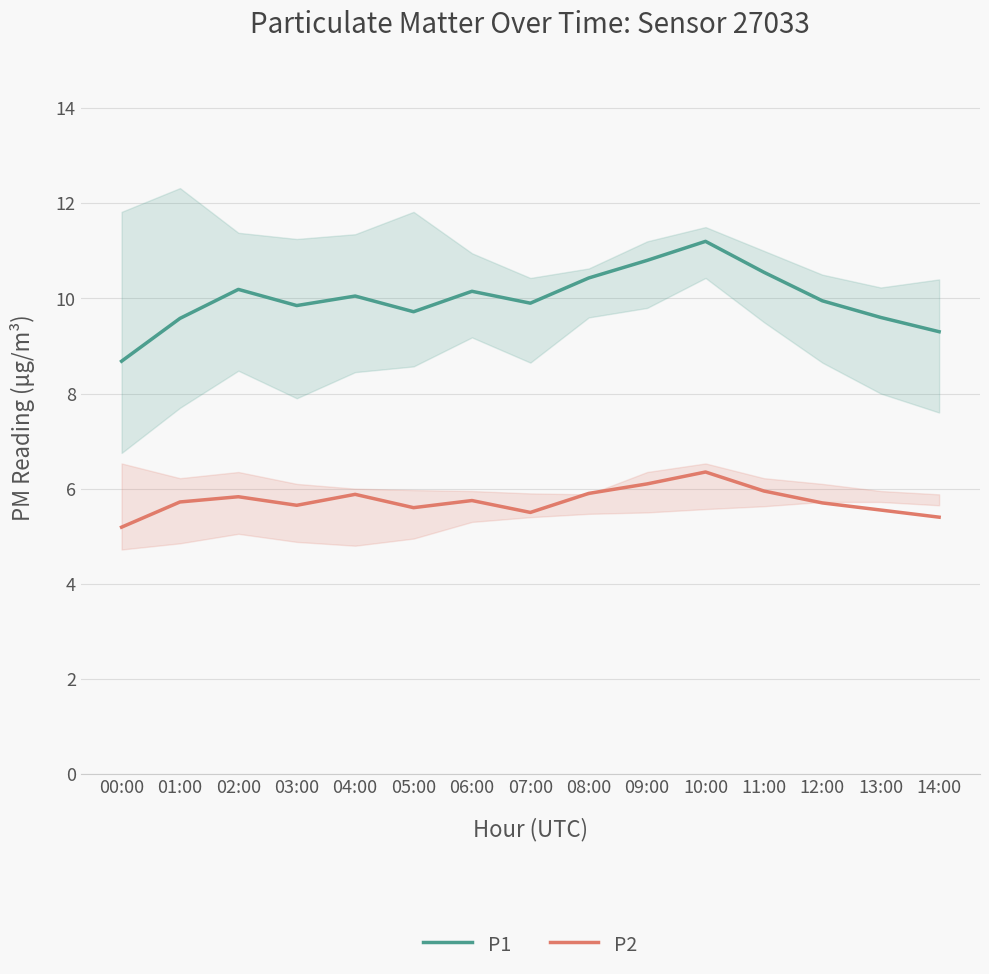

Reading left to right, list all the values displayed in this chart.

P1: 8.7	9.6	10.2	9.8	10.1	9.7	10.2	9.9	10.4	10.8	11.2	10.6	9.9	9.6	9.3
P2: 5.2	5.7	5.8	5.7	5.9	5.6	5.8	5.5	5.9	6.1	6.3	6.0	5.7	5.5	5.4